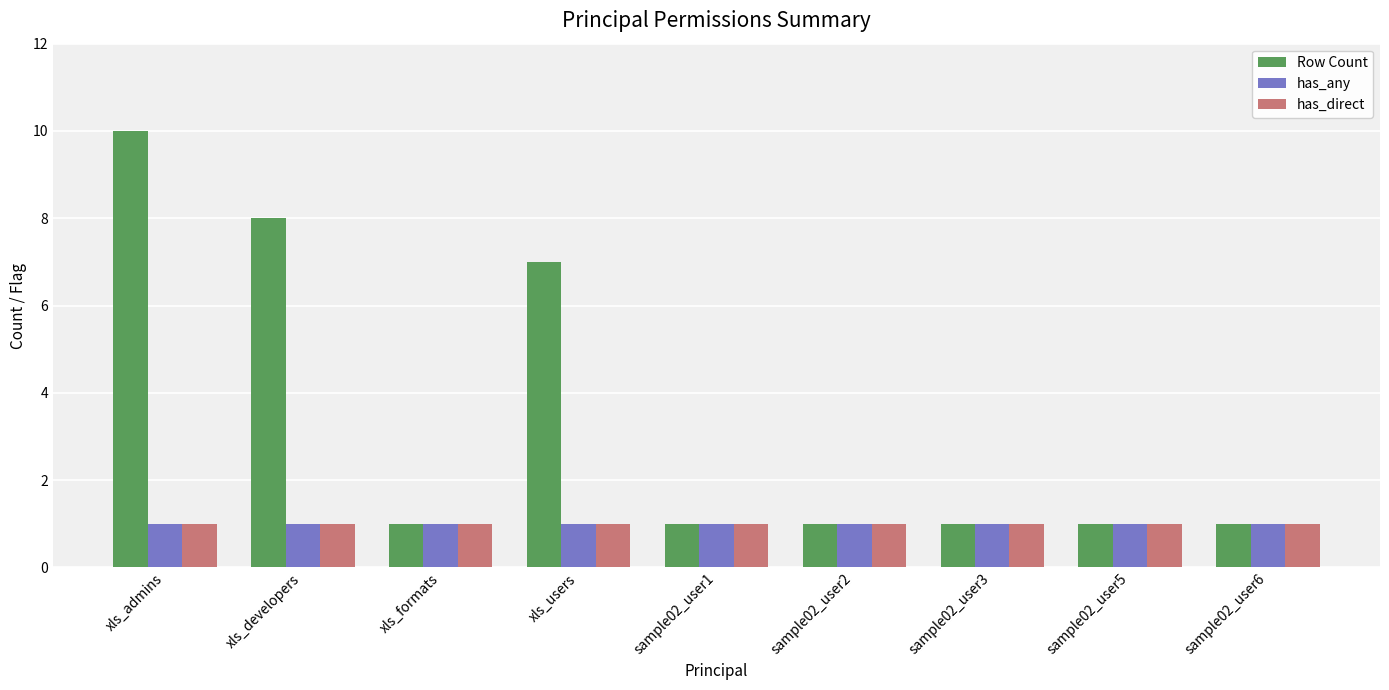

Which series has the widest spread of values?

Row Count